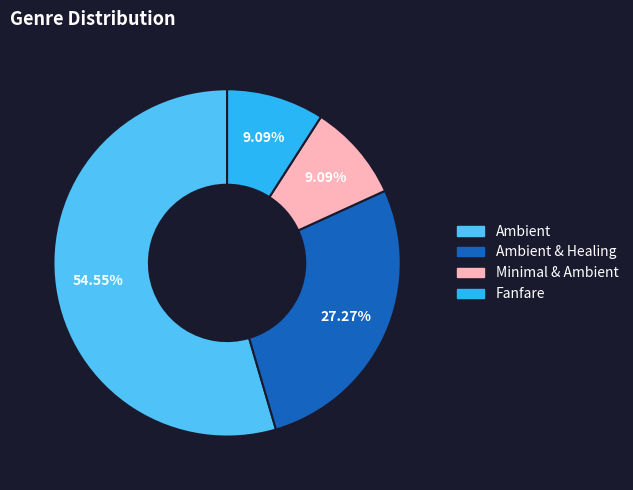

To the nearest percent, what is the average slice percentage?

25%